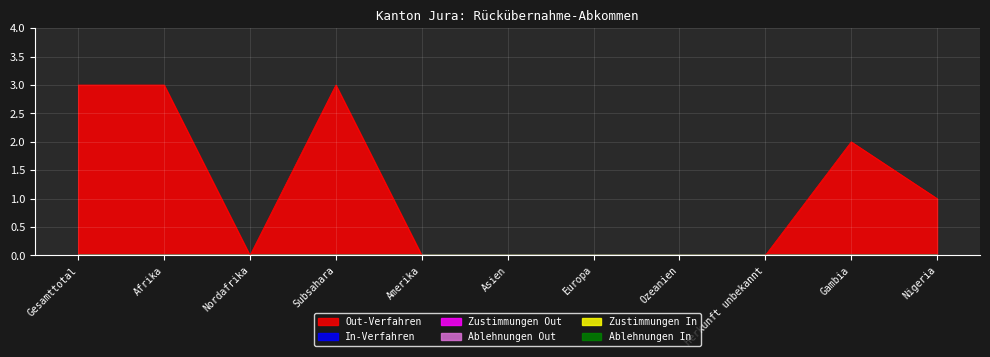

True or false: In-Verfahren has more than 0 interior local peaks.

False